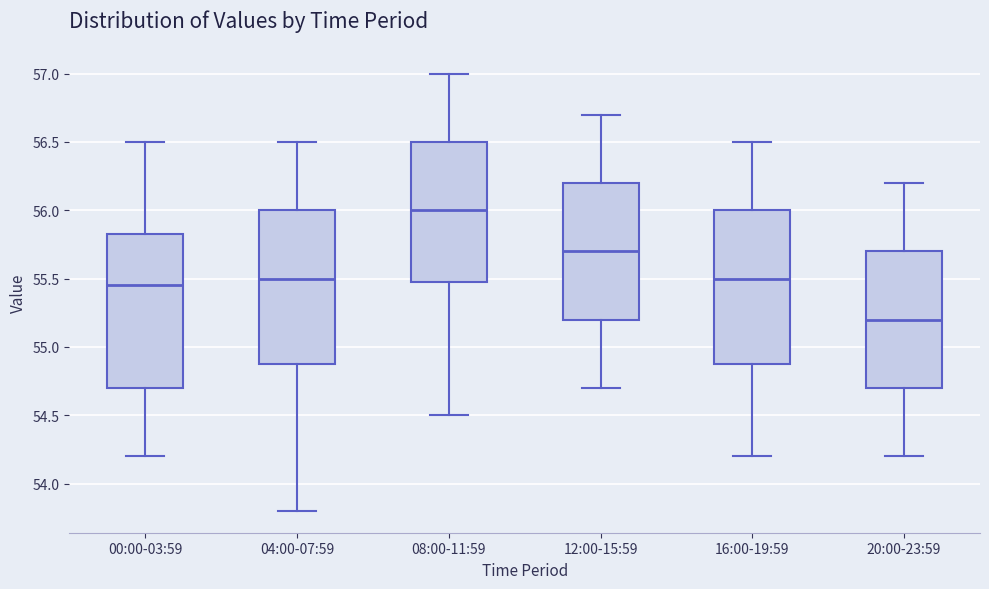

Reading left to right, transcribe this box plot: for each box, give where its median line is, the range the box spans, and where its two whiskers end, as read against the y-axis. The values are not printed on the chart, so give them approximately, as read against the axis.

00:00-03:59: median 55.45, box 54.70 to 55.85, whiskers 54.20 to 56.50
04:00-07:59: median 55.50, box 54.90 to 56.00, whiskers 53.80 to 56.50
08:00-11:59: median 56.00, box 55.50 to 56.50, whiskers 54.50 to 57.00
12:00-15:59: median 55.70, box 55.20 to 56.20, whiskers 54.70 to 56.70
16:00-19:59: median 55.50, box 54.90 to 56.00, whiskers 54.20 to 56.50
20:00-23:59: median 55.20, box 54.70 to 55.70, whiskers 54.20 to 56.20